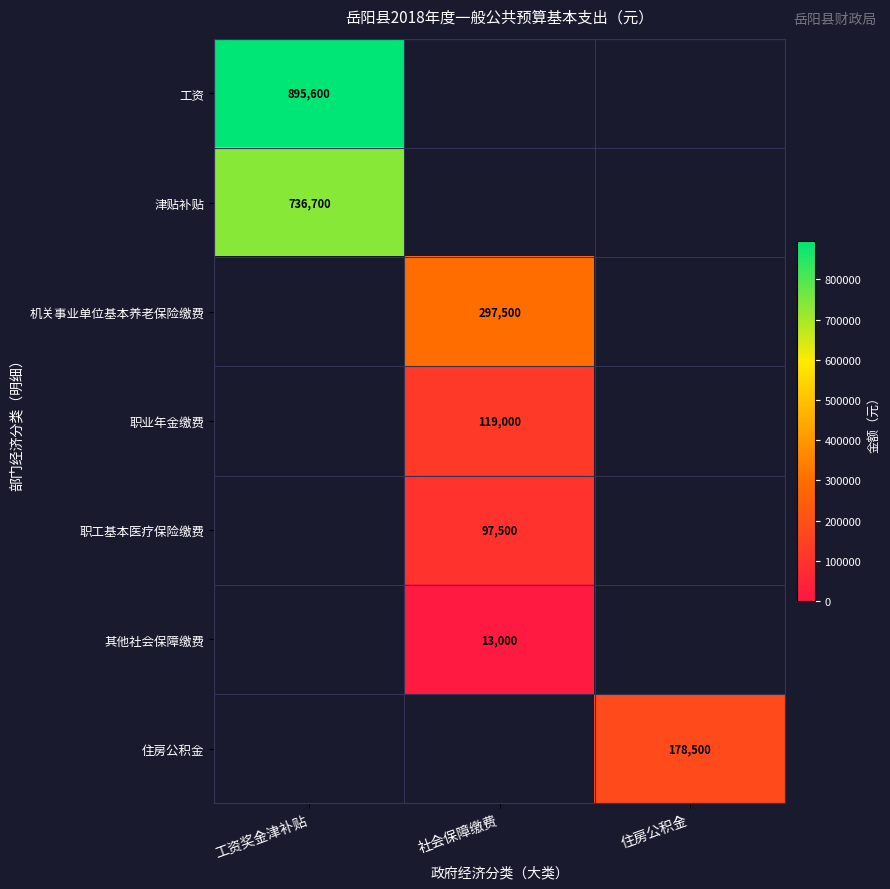

Which has a higher value, 住房公积金 or 社会保障缴费?

社会保障缴费